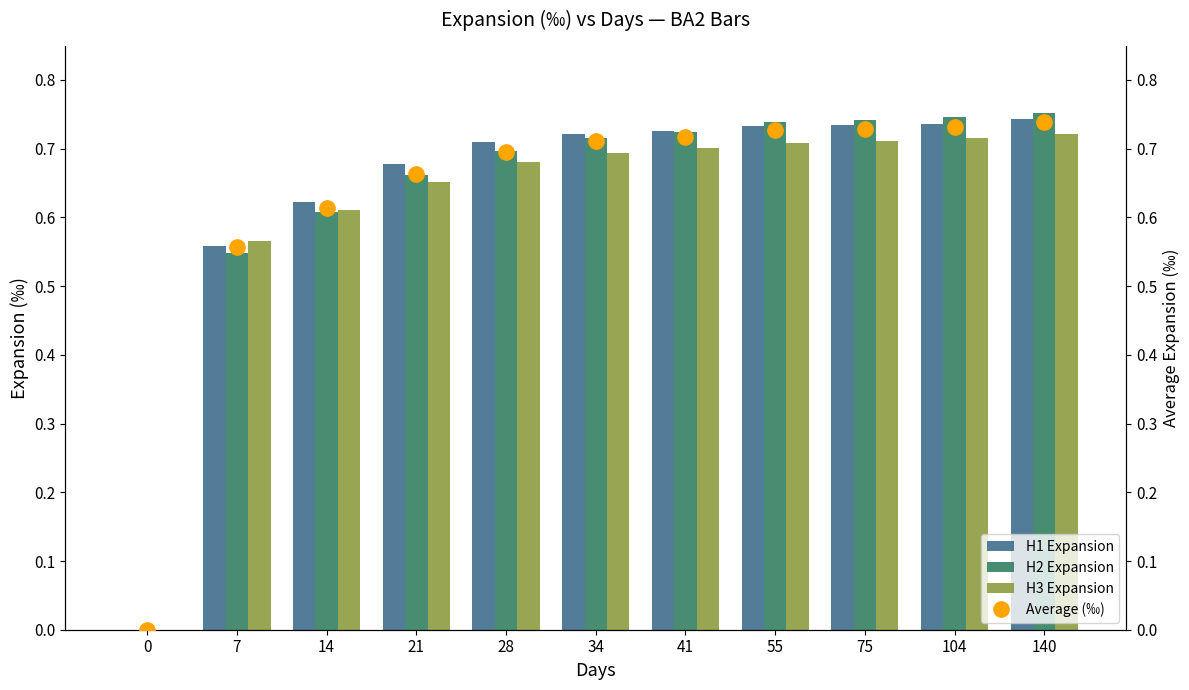

Which series has the largest total across all categories?

H1 Expansion